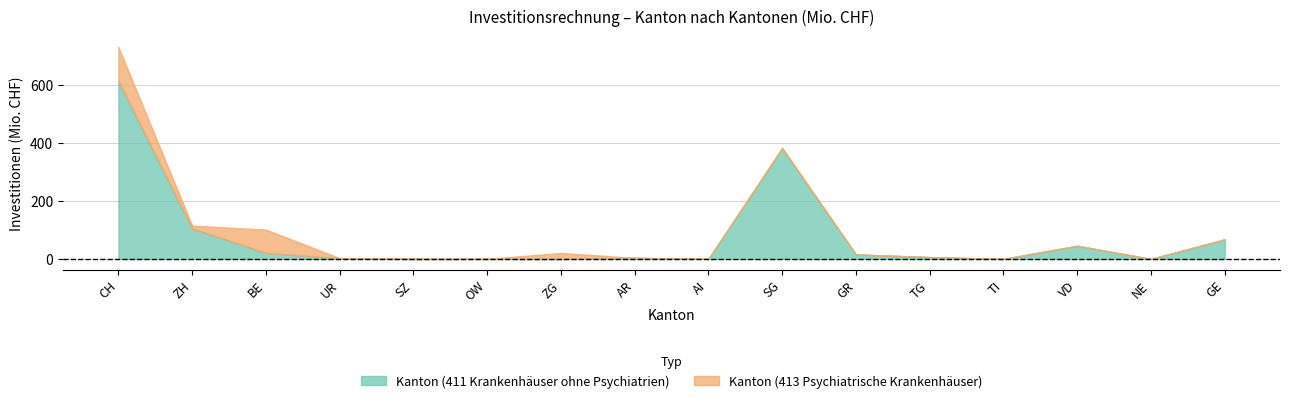

Does the chart have visible grid lines?

Yes